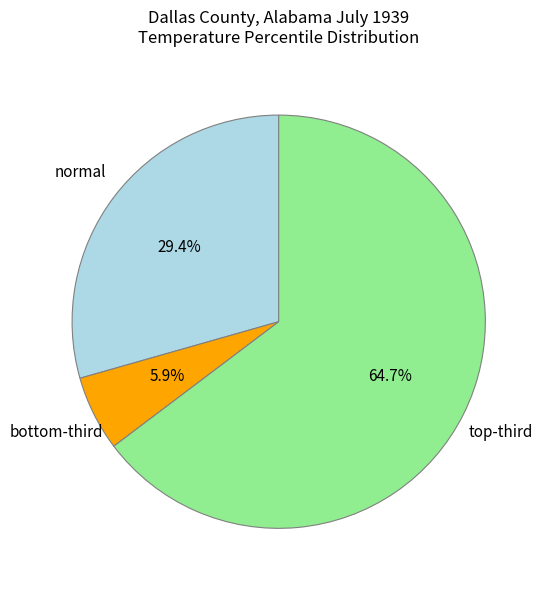

Which slice is the smallest?

bottom-third